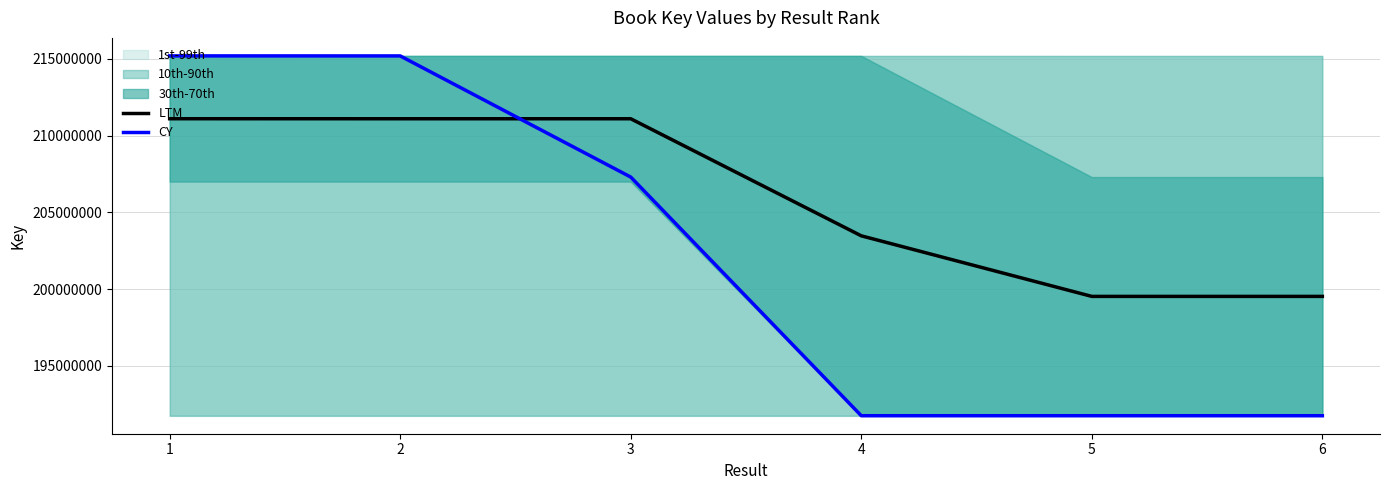

What is the total value across all series at 2?

426278013.0